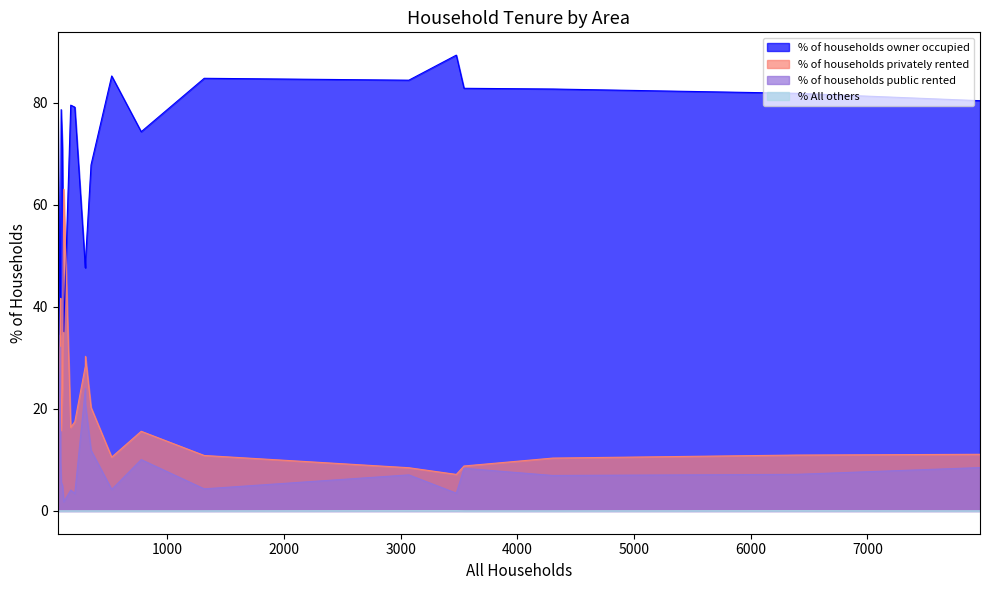

List the series in order of their peak value, lowest first.

% All others, % of households public rented, % of households privately rented, % of households owner occupied